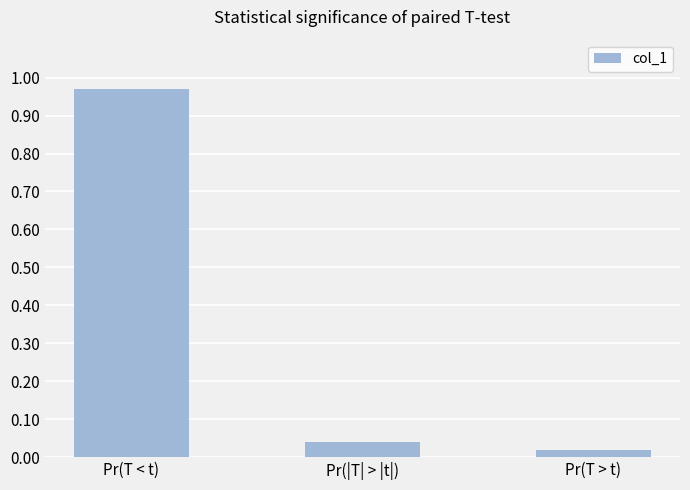

List the labels in order of value, largest first.

Pr(T < t), Pr(|T| > |t|), Pr(T > t)